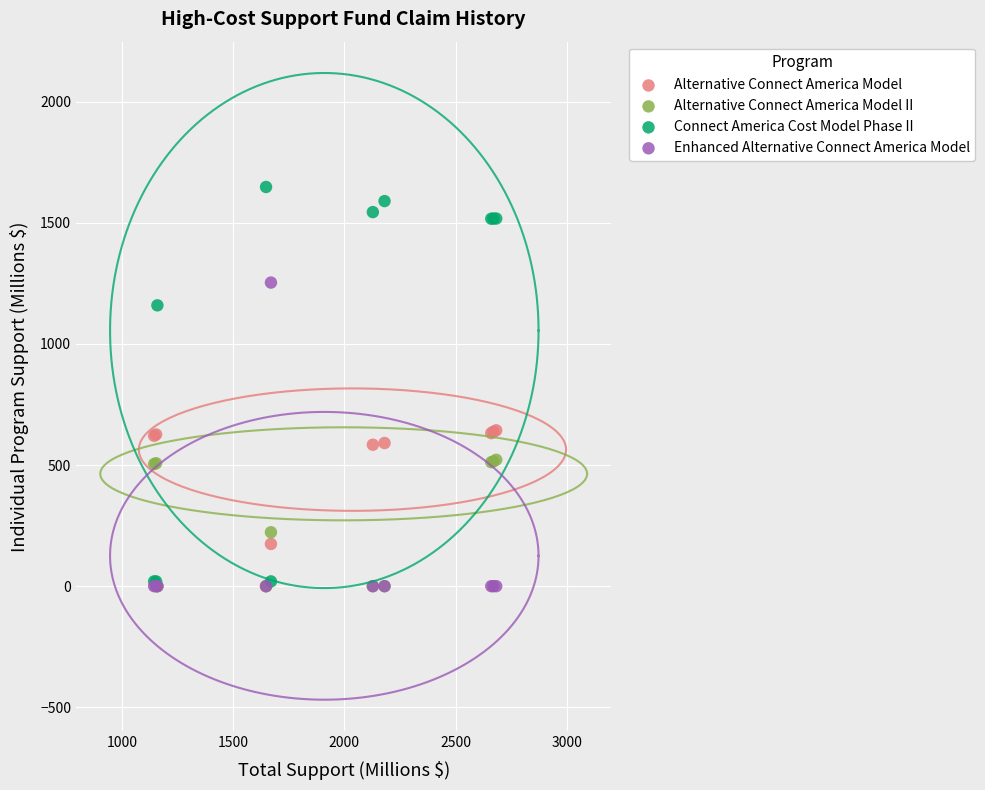

In the Alternative Connect America Model II series, what Y value is closest to 260?

222.5